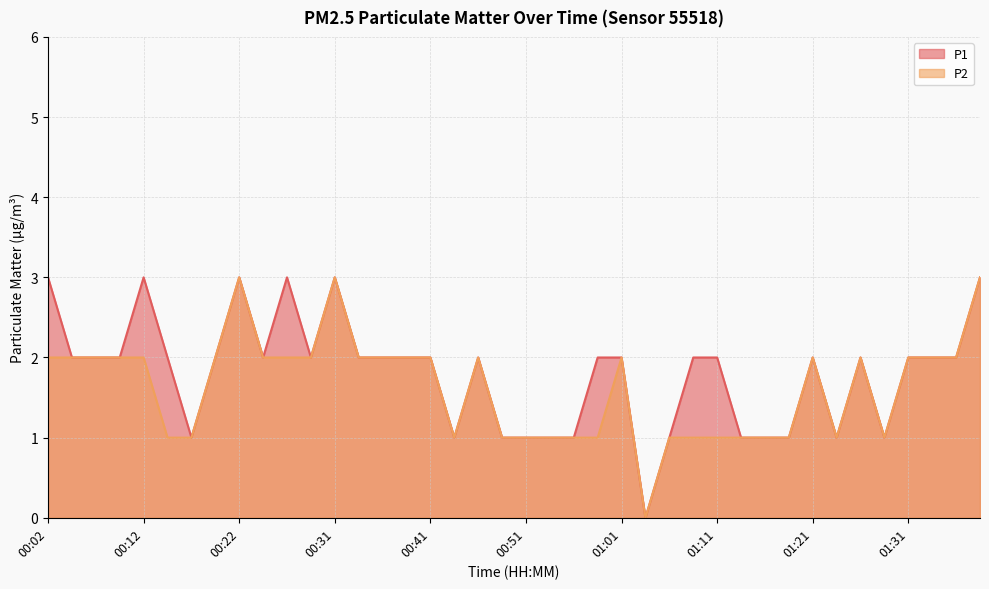

Rank the series by their maximum value, from lowest to highest.

P1, P2